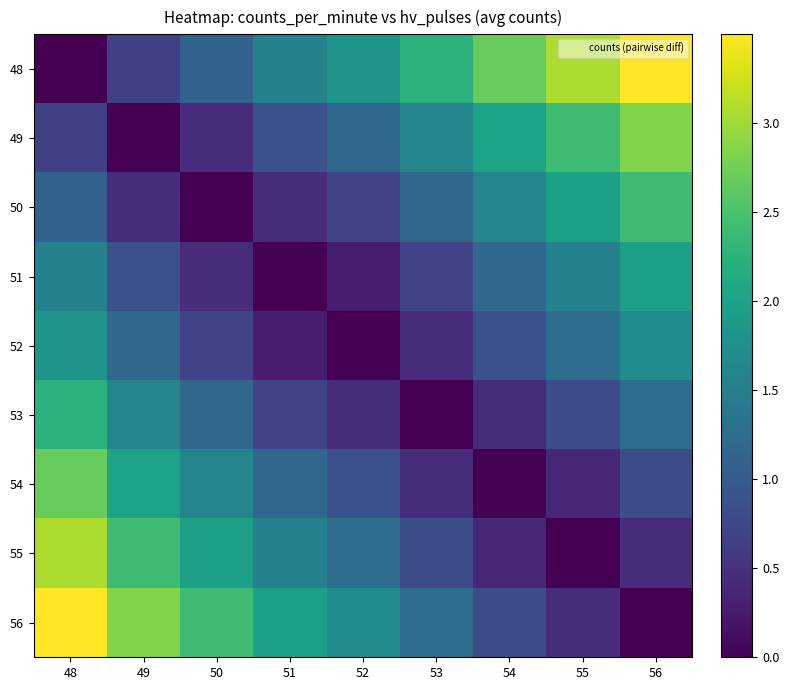

Reading right to left, what are all the values shown in this chart?

48: 56=3.5	55=3.1	54=2.7	53=2.2	52=1.8	51=1.5	50=1.1	49=0.7	48=0.0
49: 56=2.8	55=2.4	54=2.0	53=1.6	52=1.1	51=0.9	50=0.4	49=0.0	48=0.7
50: 56=2.4	55=2.0	54=1.6	53=1.1	52=0.7	51=0.4	50=0.0	49=0.4	48=1.1
51: 56=2.0	55=1.5	54=1.1	53=0.7	52=0.3	51=0.0	50=0.4	49=0.9	48=1.5
52: 56=1.7	55=1.3	54=0.9	53=0.4	52=0.0	51=0.3	50=0.7	49=1.1	48=1.8
53: 56=1.3	55=0.8	54=0.4	53=0.0	52=0.4	51=0.7	50=1.1	49=1.6	48=2.2
54: 56=0.8	55=0.4	54=0.0	53=0.4	52=0.9	51=1.1	50=1.6	49=2.0	48=2.7
55: 56=0.4	55=0.0	54=0.4	53=0.8	52=1.3	51=1.5	50=2.0	49=2.4	48=3.1
56: 56=0.0	55=0.4	54=0.8	53=1.3	52=1.7	51=2.0	50=2.4	49=2.8	48=3.5